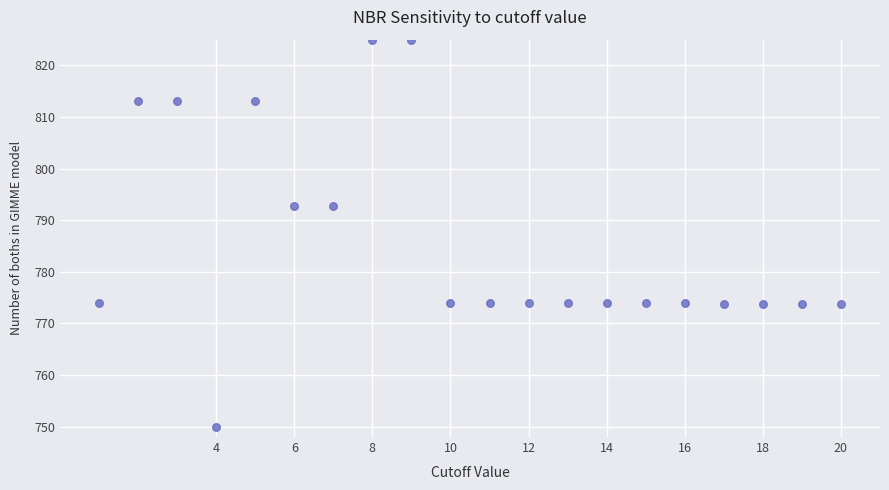

What is the range of Y values (max minus min)?

75.0